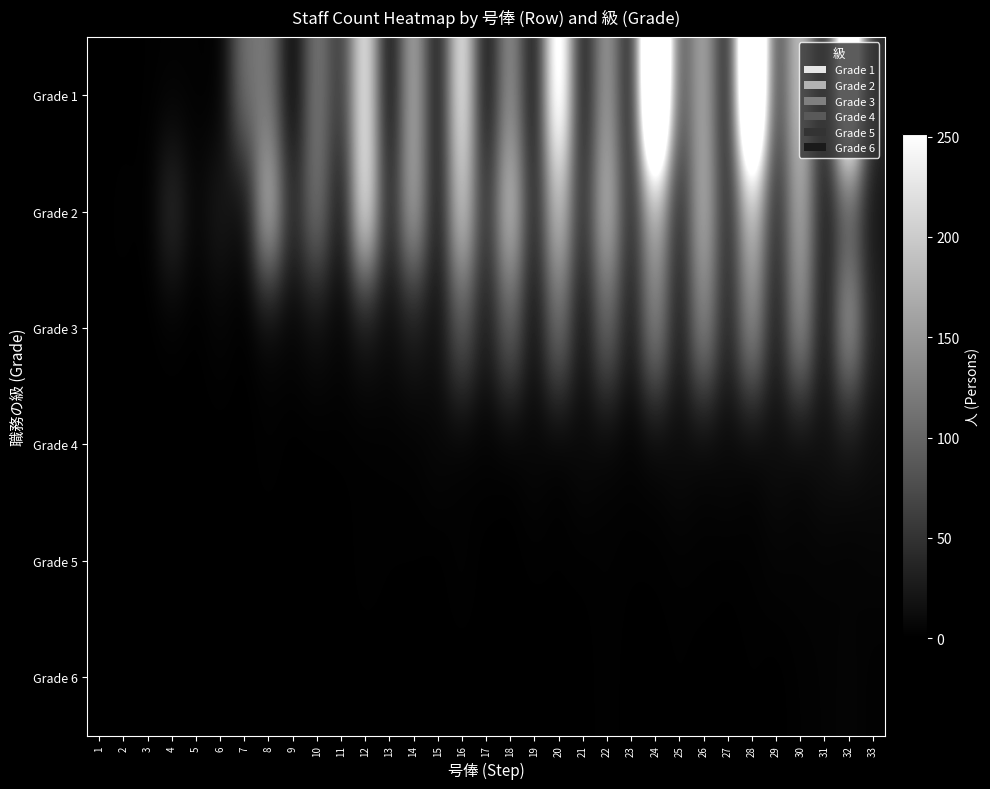

What is the difference between the highest and lowest values at 12?

253